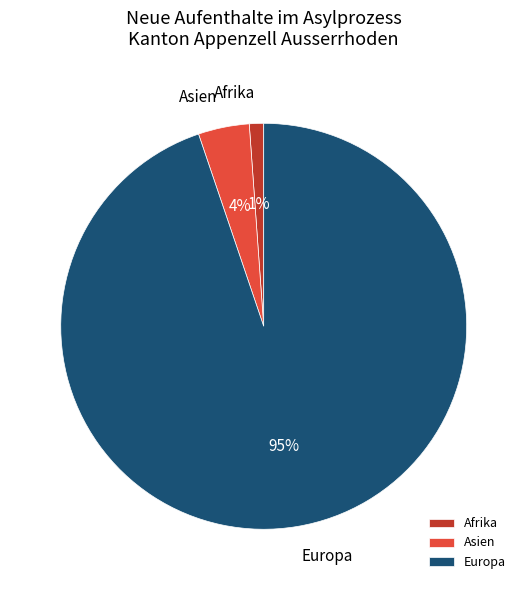

Combined, do Europa and Afrika account for over 50%?

Yes